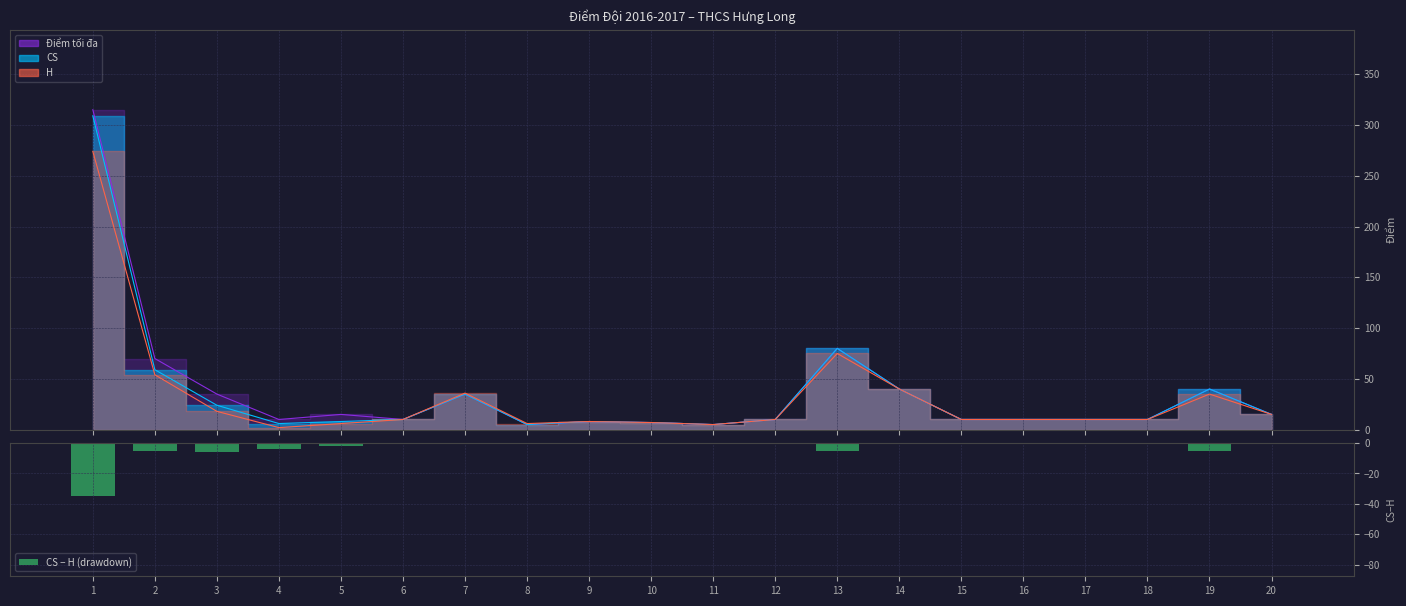

How many values are below zero?

9